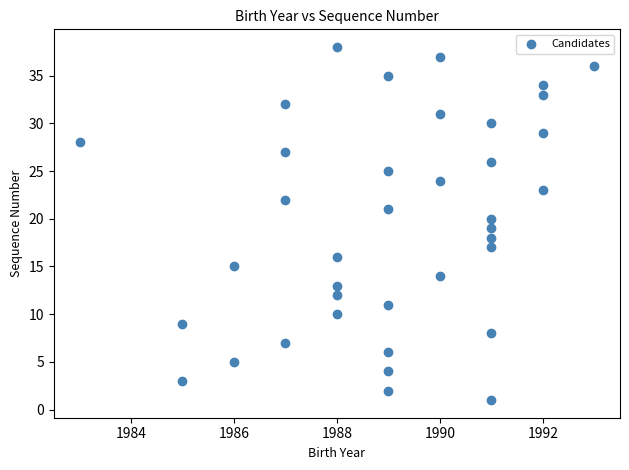

What is the range of Y values (max minus min)?

37